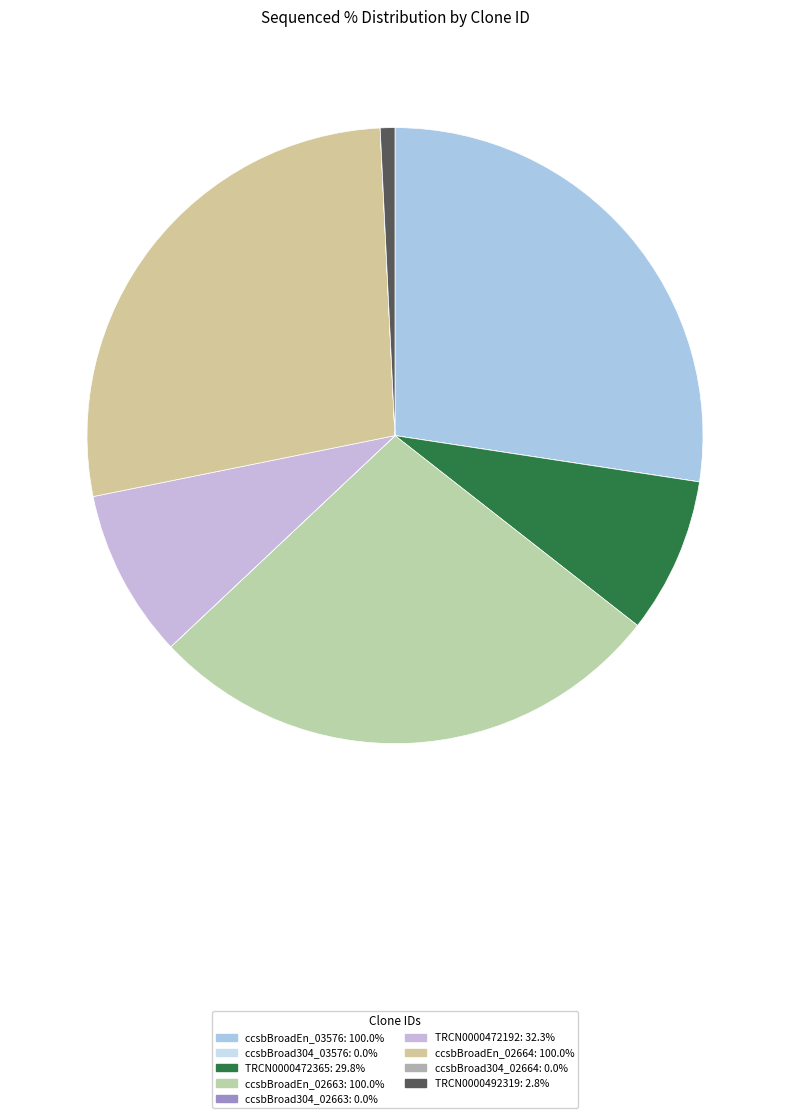

What is the smallest slice in the pie chart?

ccsbBroad304_03576